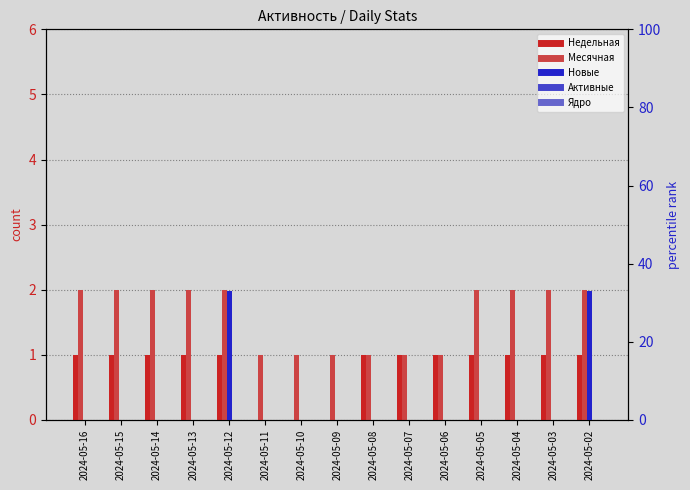

Reading right to left, extract all data points from this chart.

Недельная: 2024-05-02=1	2024-05-03=1	2024-05-04=1	2024-05-05=1	2024-05-06=1	2024-05-07=1	2024-05-08=1	2024-05-09=0	2024-05-10=0	2024-05-11=0	2024-05-12=1	2024-05-13=1	2024-05-14=1	2024-05-15=1	2024-05-16=1
Месячная: 2024-05-02=2	2024-05-03=2	2024-05-04=2	2024-05-05=2	2024-05-06=1	2024-05-07=1	2024-05-08=1	2024-05-09=1	2024-05-10=1	2024-05-11=1	2024-05-12=2	2024-05-13=2	2024-05-14=2	2024-05-15=2	2024-05-16=2
Новые: 2024-05-02=33	2024-05-03=0	2024-05-04=0	2024-05-05=0	2024-05-06=0	2024-05-07=0	2024-05-08=0	2024-05-09=0	2024-05-10=0	2024-05-11=0	2024-05-12=33	2024-05-13=0	2024-05-14=0	2024-05-15=0	2024-05-16=0
Активные: 2024-05-02=0	2024-05-03=0	2024-05-04=0	2024-05-05=0	2024-05-06=0	2024-05-07=0	2024-05-08=0	2024-05-09=0	2024-05-10=0	2024-05-11=0	2024-05-12=0	2024-05-13=0	2024-05-14=0	2024-05-15=0	2024-05-16=0
Ядро: 2024-05-02=0	2024-05-03=0	2024-05-04=0	2024-05-05=0	2024-05-06=0	2024-05-07=0	2024-05-08=0	2024-05-09=0	2024-05-10=0	2024-05-11=0	2024-05-12=0	2024-05-13=0	2024-05-14=0	2024-05-15=0	2024-05-16=0